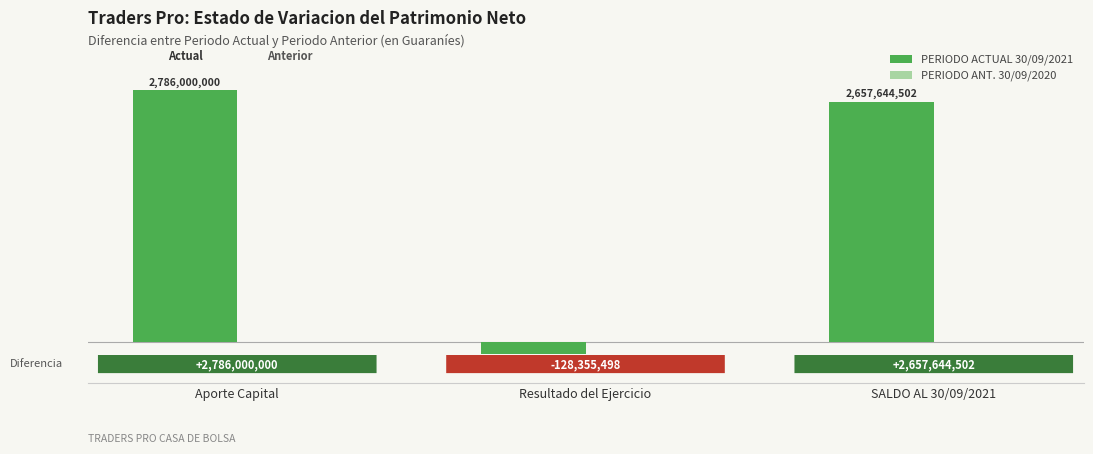

What is the label of the 1st bar from the left?

Aporte Capital